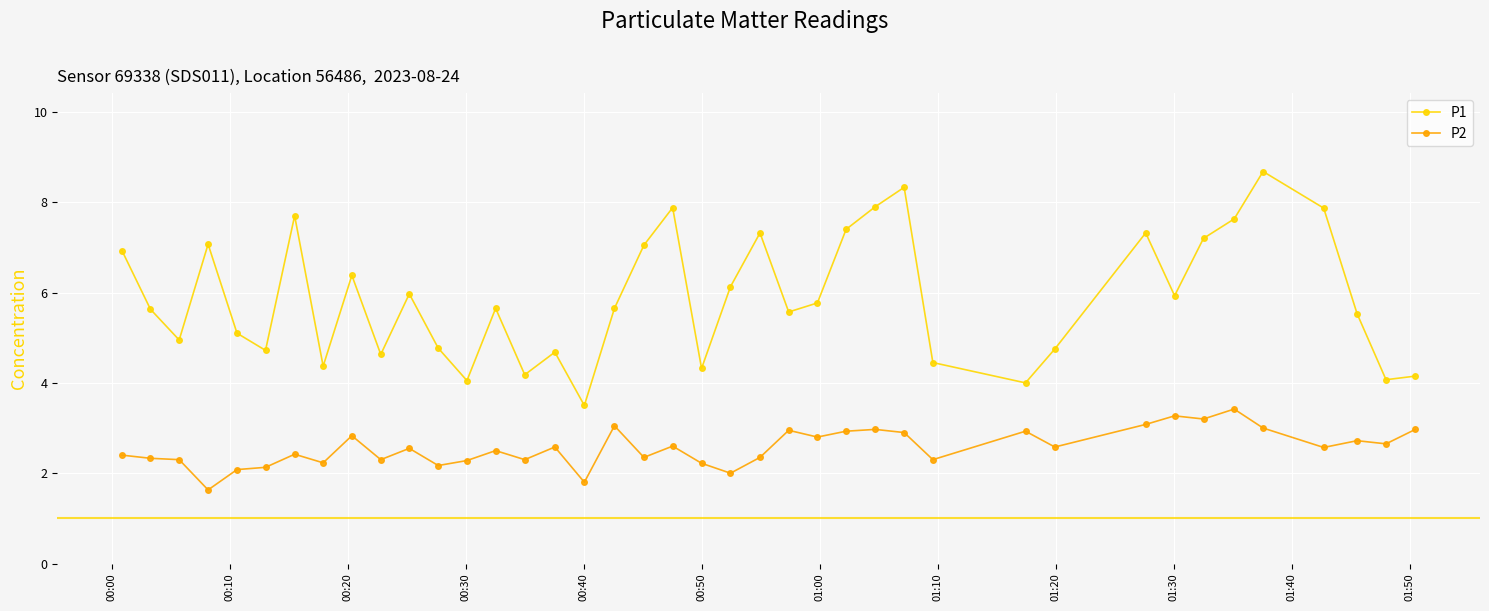

What is the highest value of the P2 series?

3.4